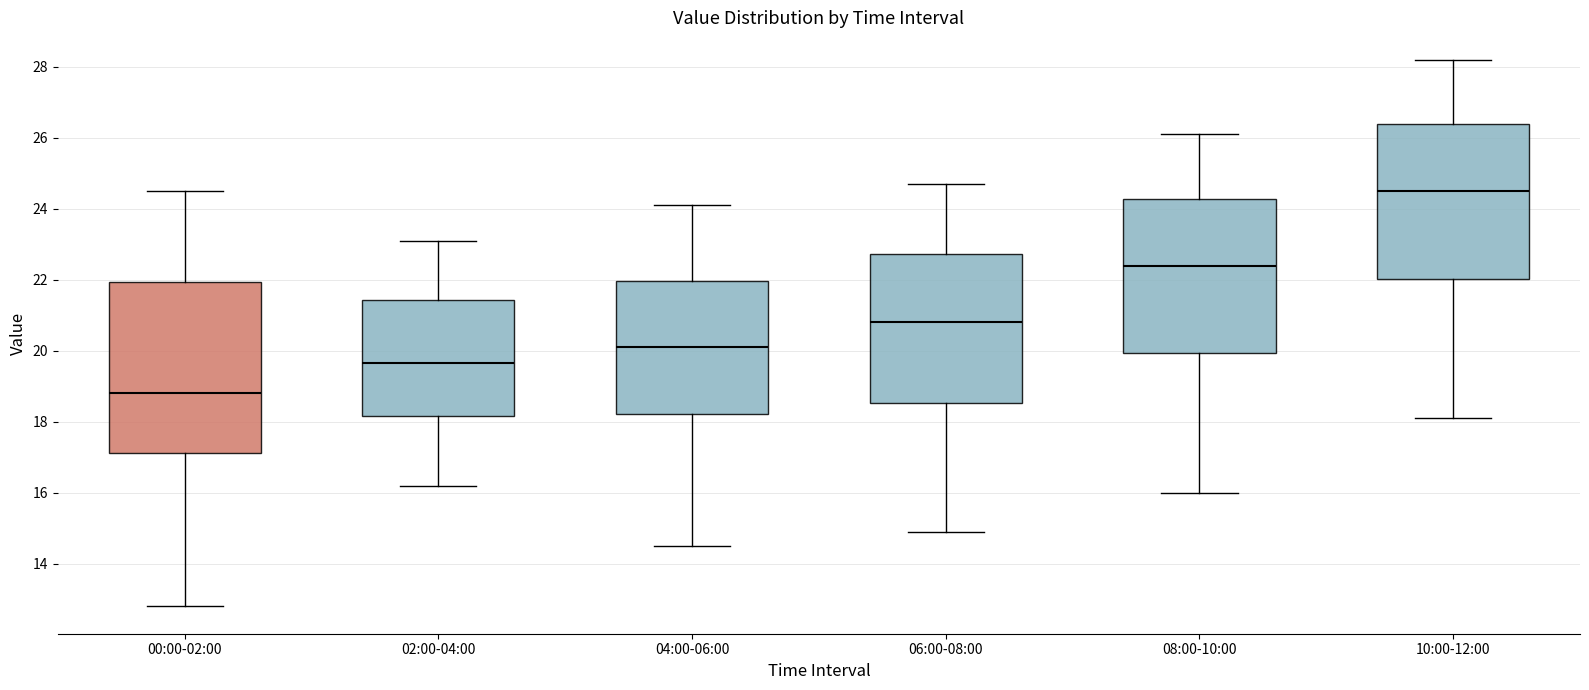

Reading left to right, read every box against the y-axis: the position of its median line, the range the box covers, and the ends of its whiskers. The values are not printed on the chart, so give them approximately, as read against the axis.

00:00-02:00: median 18.8, box 17.2 to 22.0, whiskers 12.8 to 24.6
02:00-04:00: median 19.6, box 18.2 to 21.4, whiskers 16.2 to 23.2
04:00-06:00: median 20.2, box 18.2 to 22.0, whiskers 14.6 to 24.2
06:00-08:00: median 20.8, box 18.6 to 22.8, whiskers 15.0 to 24.8
08:00-10:00: median 22.4, box 20.0 to 24.2, whiskers 16.0 to 26.2
10:00-12:00: median 24.6, box 22.0 to 26.4, whiskers 18.2 to 28.2